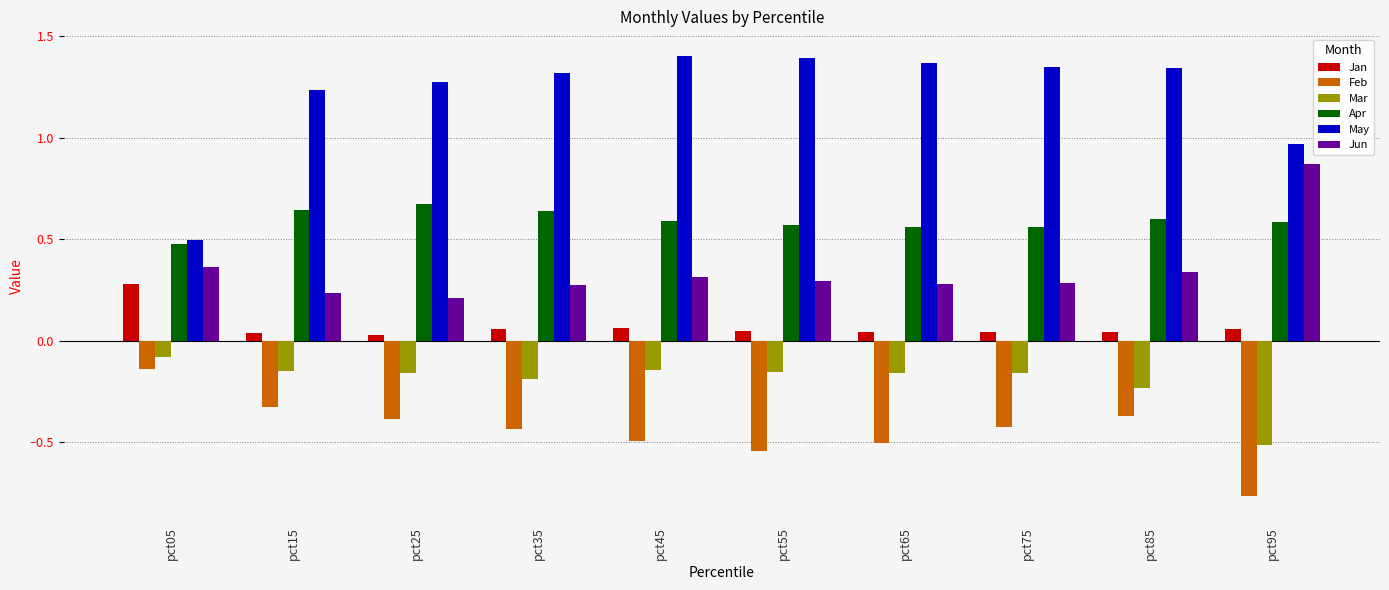

Which series has the widest spread of values?

May